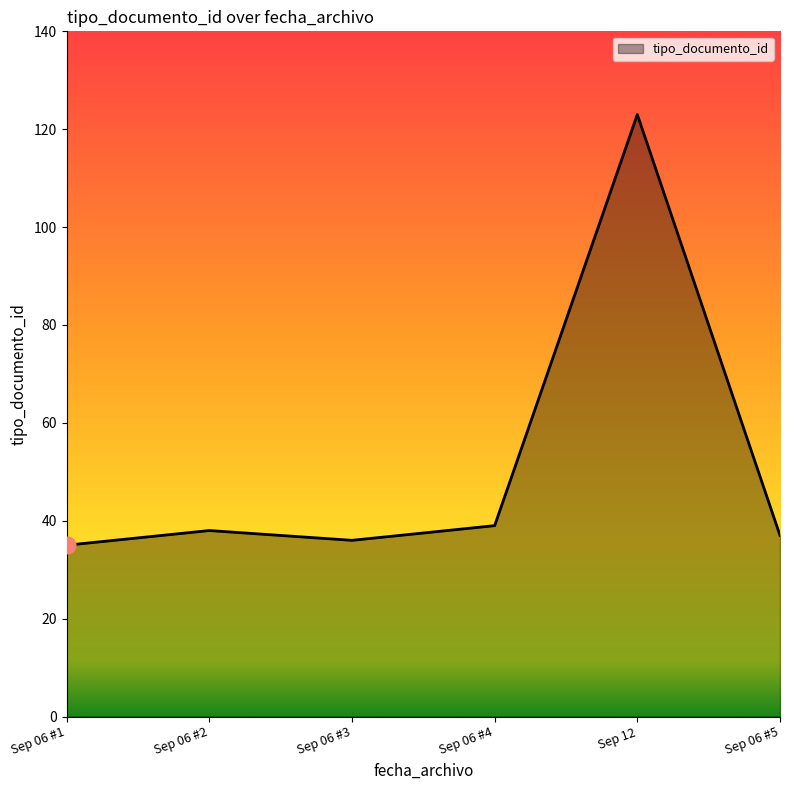

How many interior local peaks (higher than both neighbors) does the data have?

2